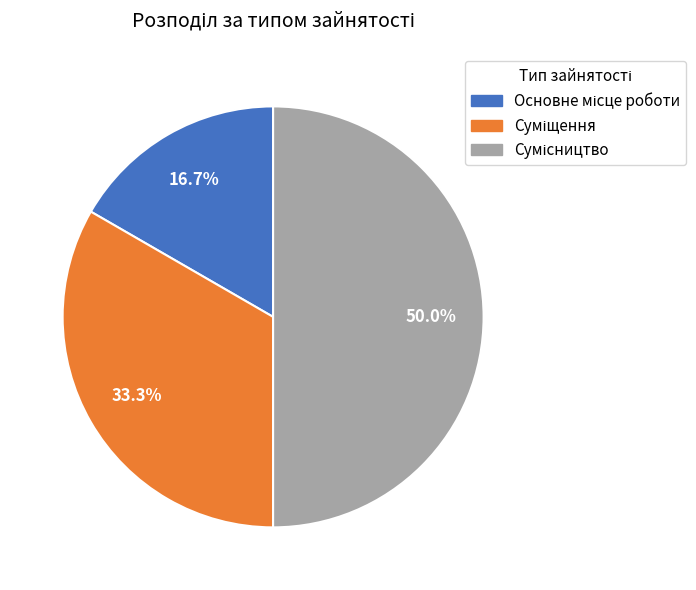

To the nearest percent, what portion does Сумісництво represent?

50%